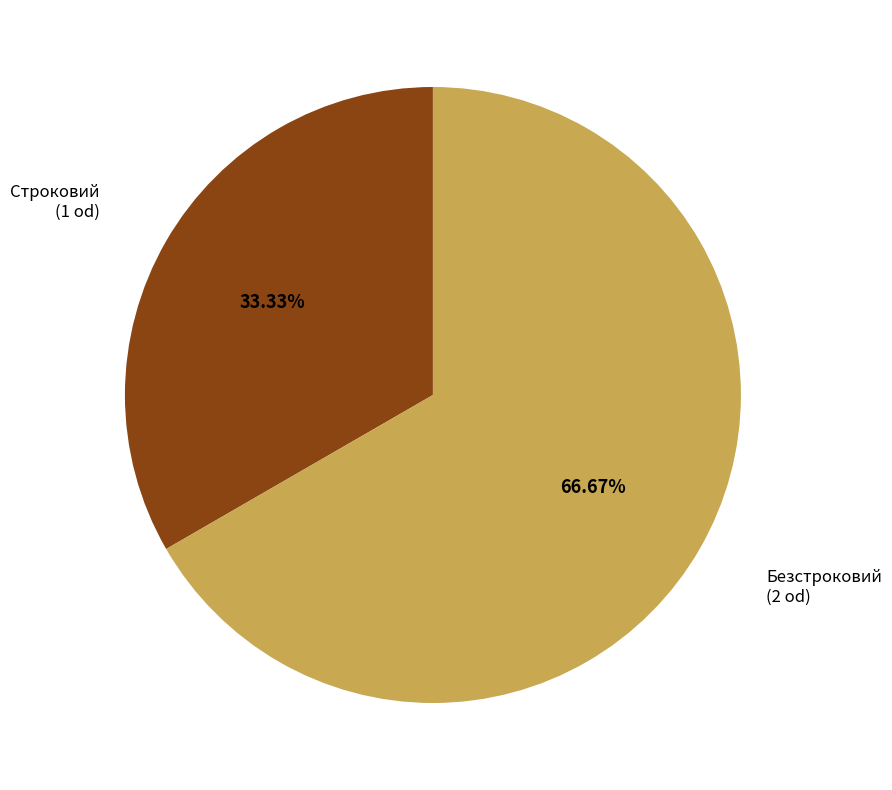

Is there any slice that represents more than half of the pie?

Yes